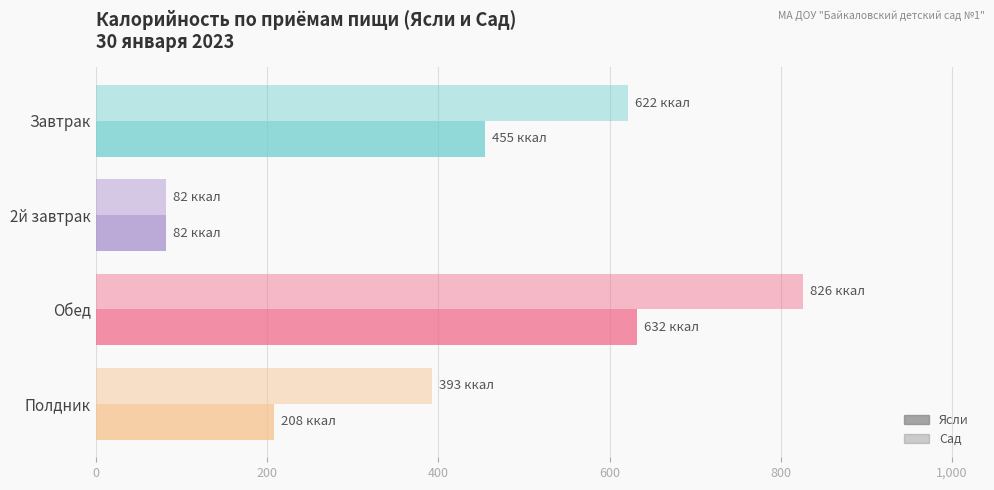

What is the greatest value displayed?

826.1